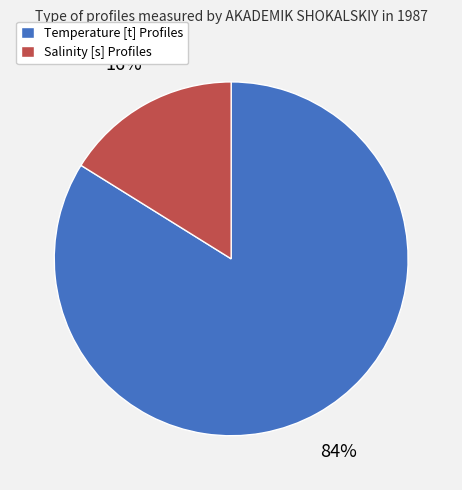

To the nearest percent, what is the difference between the largest and smallest slice percentages?

68%